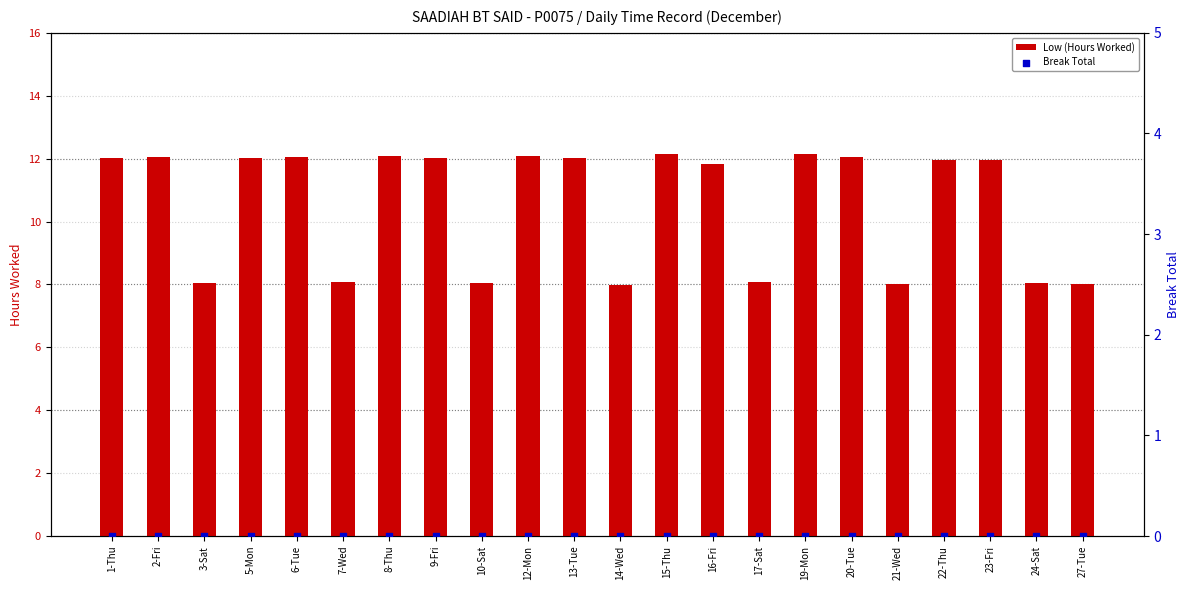

What is the total value across all series at 3-Sat?

8.1